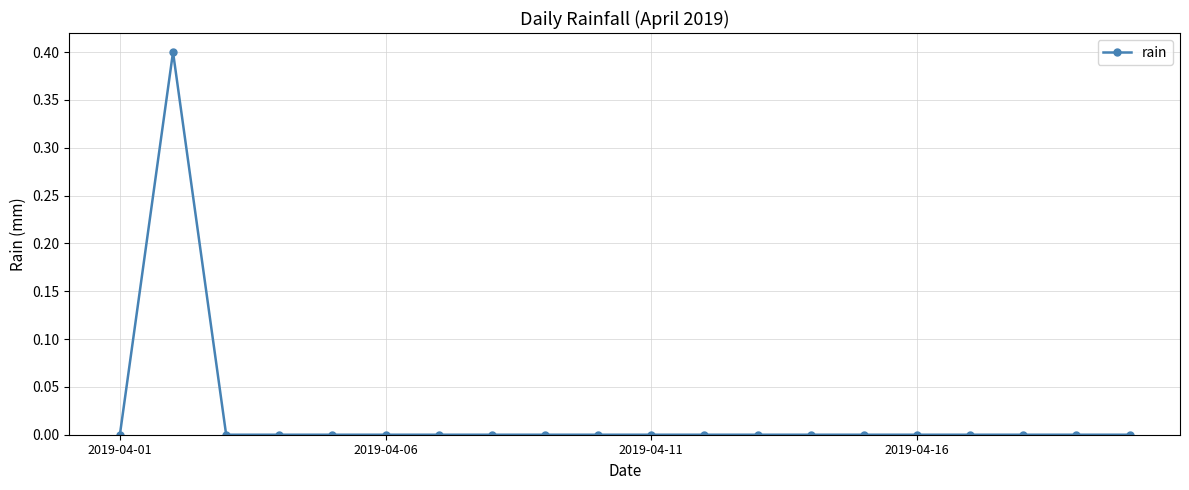

What is the greatest value displayed?

0.4